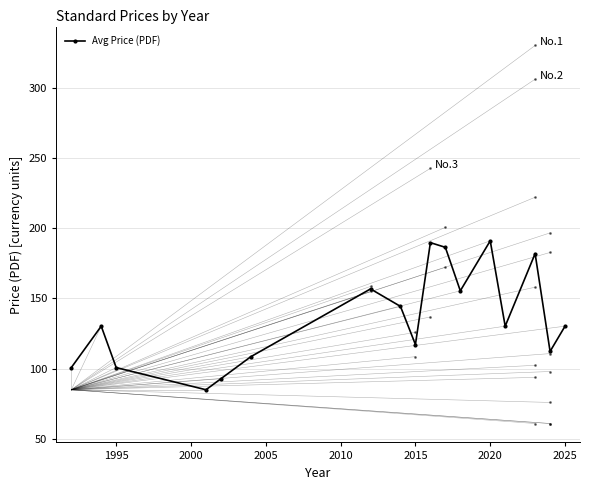

What is the value of the 5th point from the left?

92.9